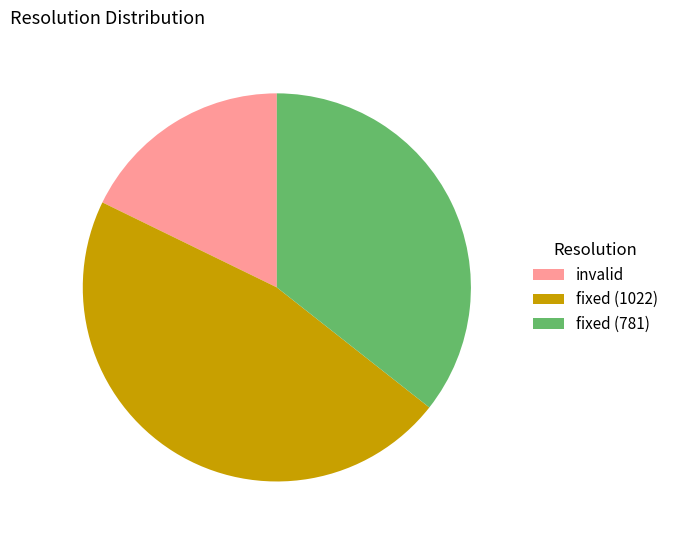

Which has a higher value, fixed (781) or invalid?

fixed (781)